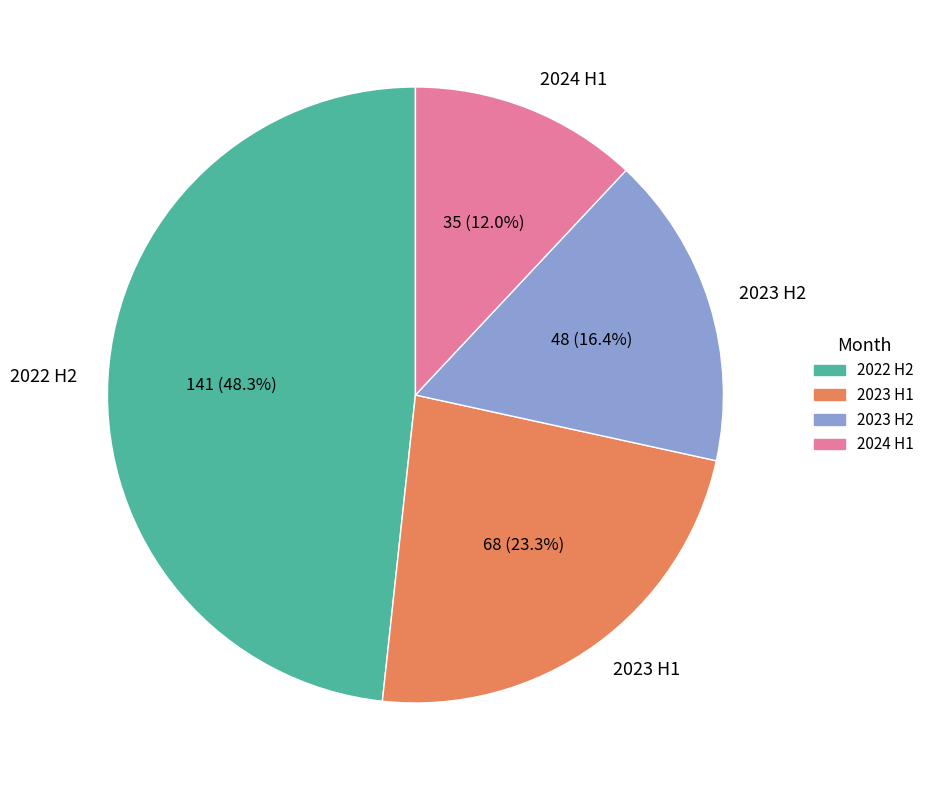

Combined, do 2023 H1 and 2024 H1 account for over 50%?

No